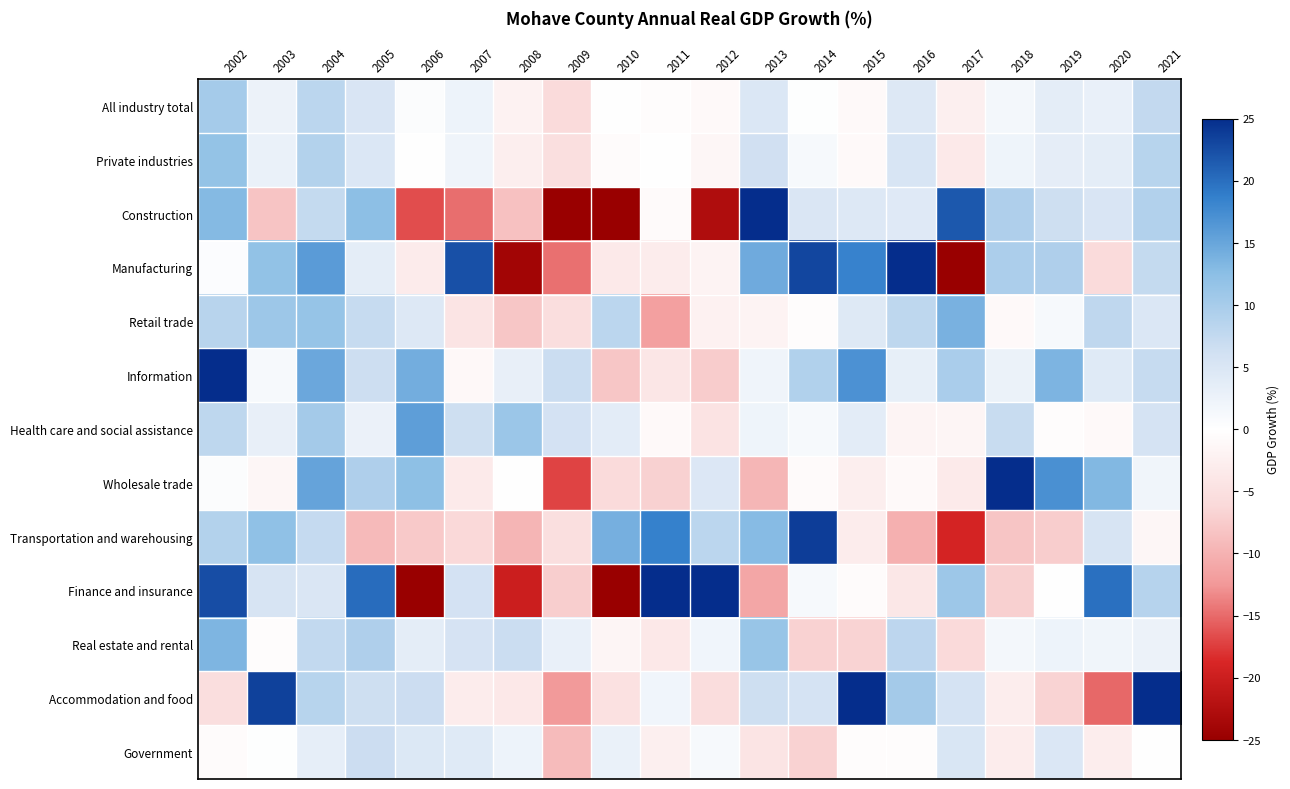

Which series changed the most between 2002 and 2003?

Accommodation and food